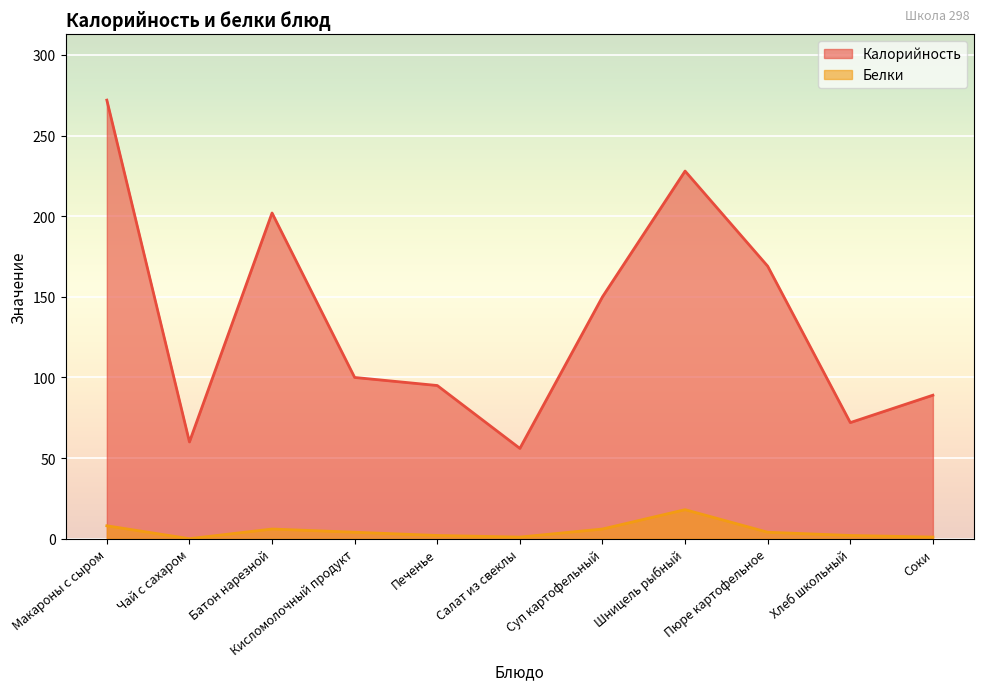

What is the sum of all Калорийность values?

1493